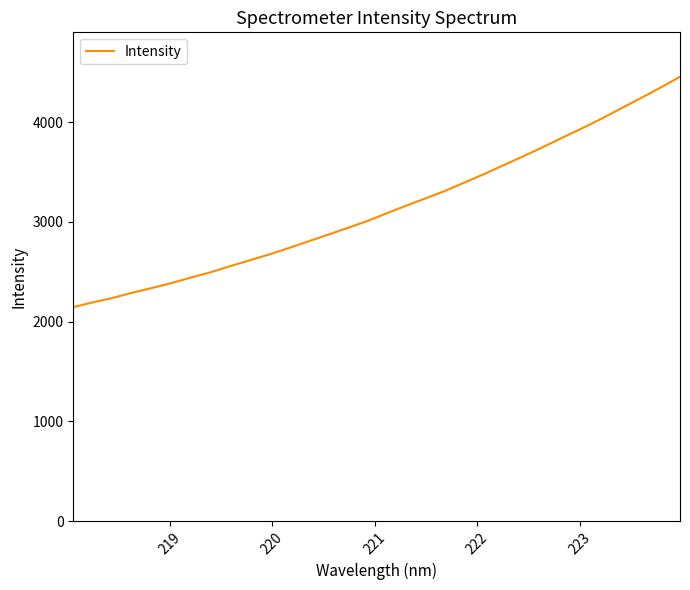

What is the greatest value displayed?

4455.0